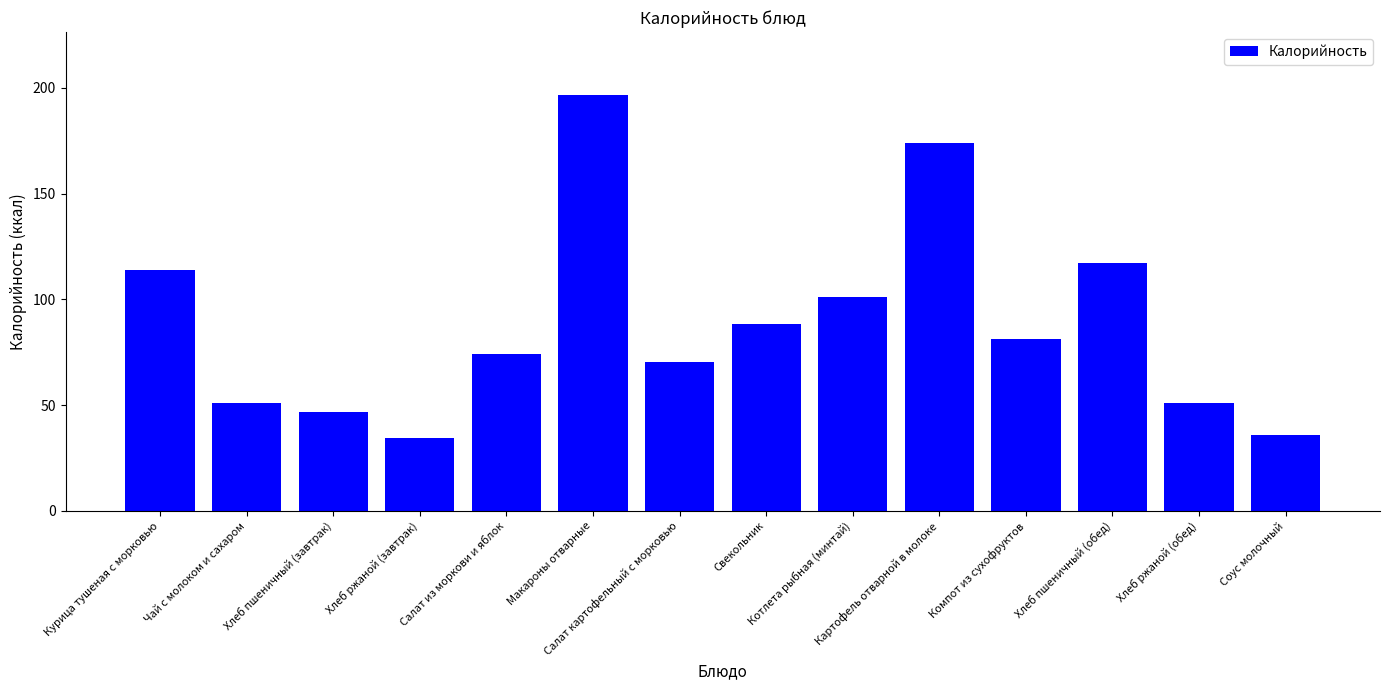

What position from the right is Соус молочный?

1